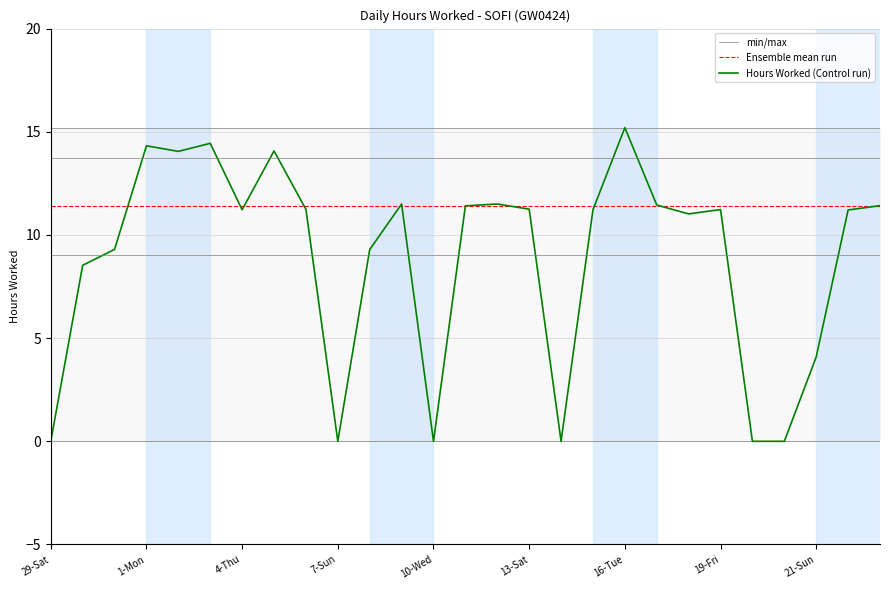

At which category does the chart reach its peak across all series?

16-Tue